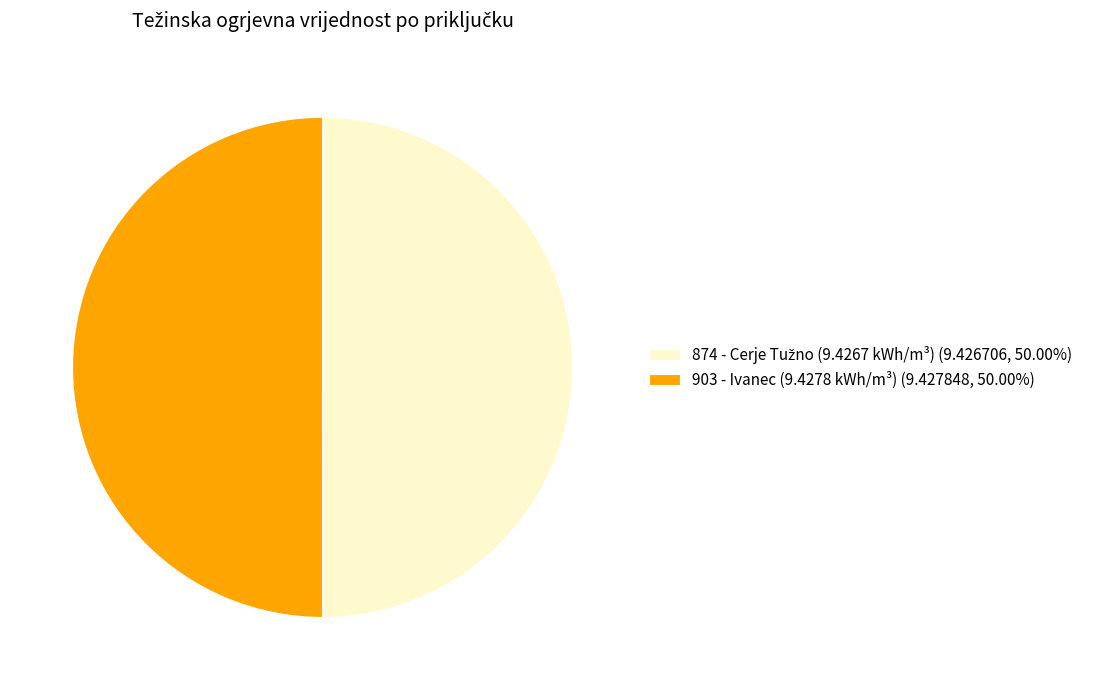

What is the majority slice?

903